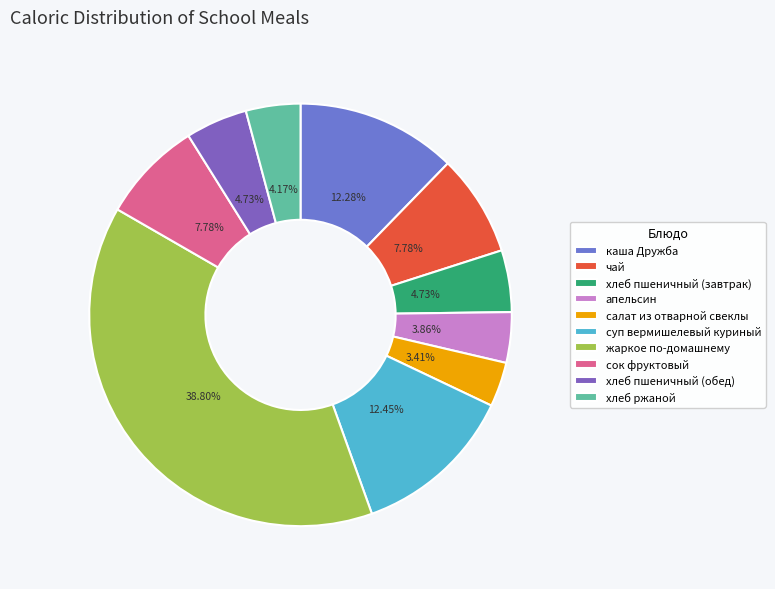

Do чай and хлеб ржаной together represent more than half of the pie?

No